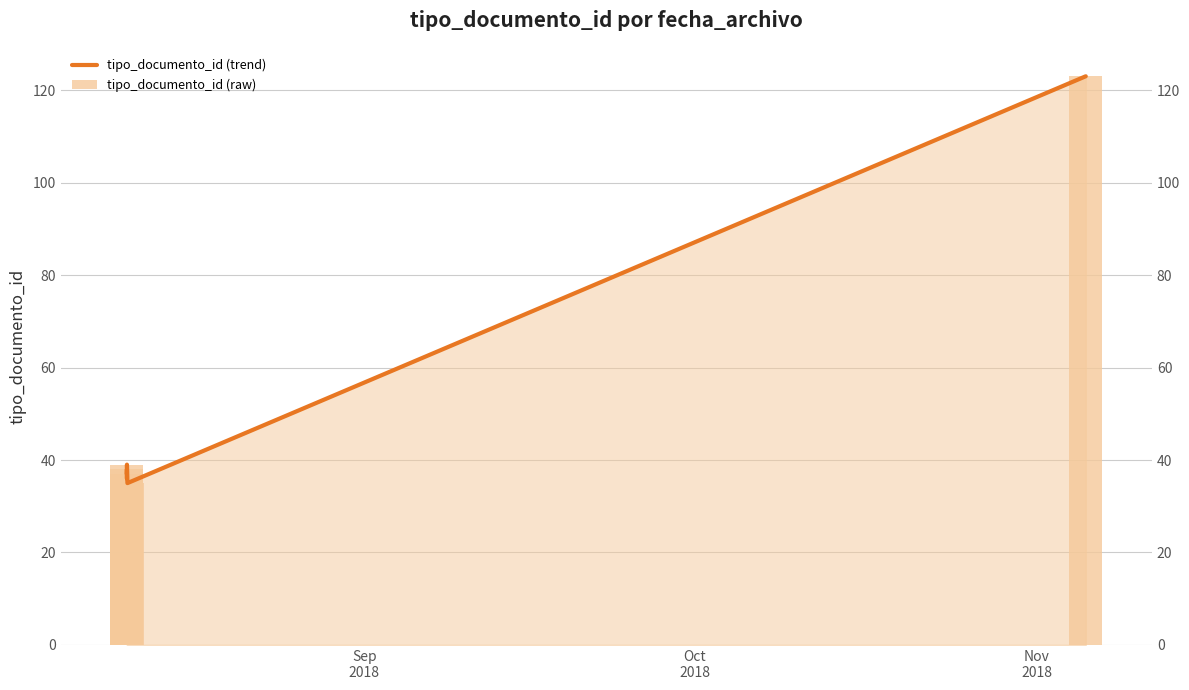

The tipo_documento_id (trend) series shows 54 at 4. True or false?

False